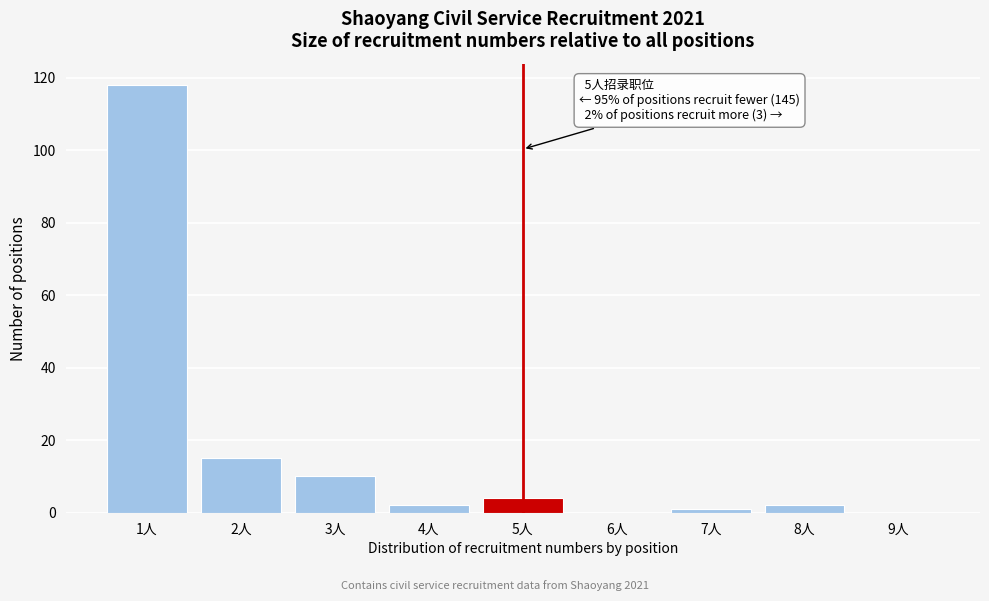

Reading left to right, transcribe all the data shown in this chart.

1人=118	2人=15	3人=10	4人=2	5人=4	6人=0	7人=1	8人=2	9人=0